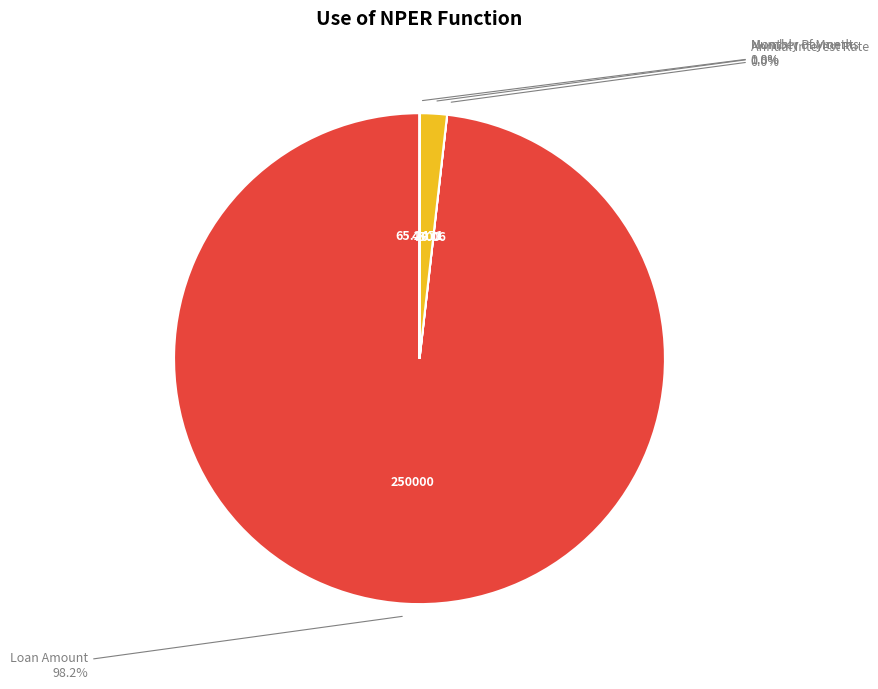

Which category has the biggest portion of the pie?

Loan Amount